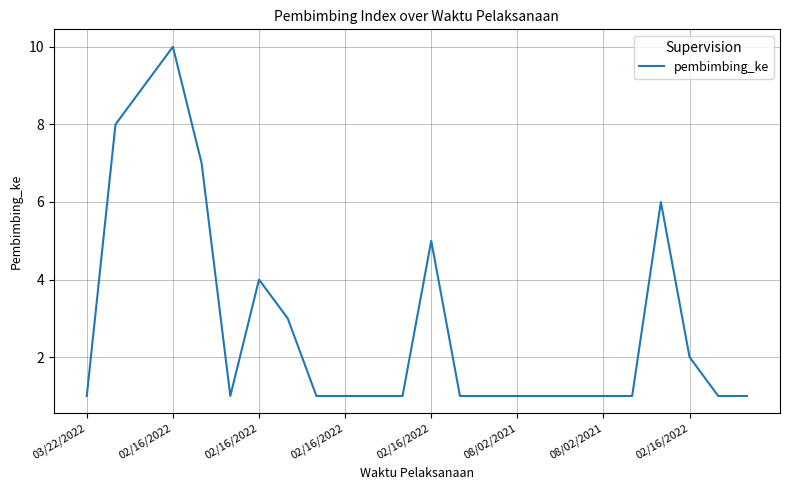

What is the maximum value shown in the chart?

10